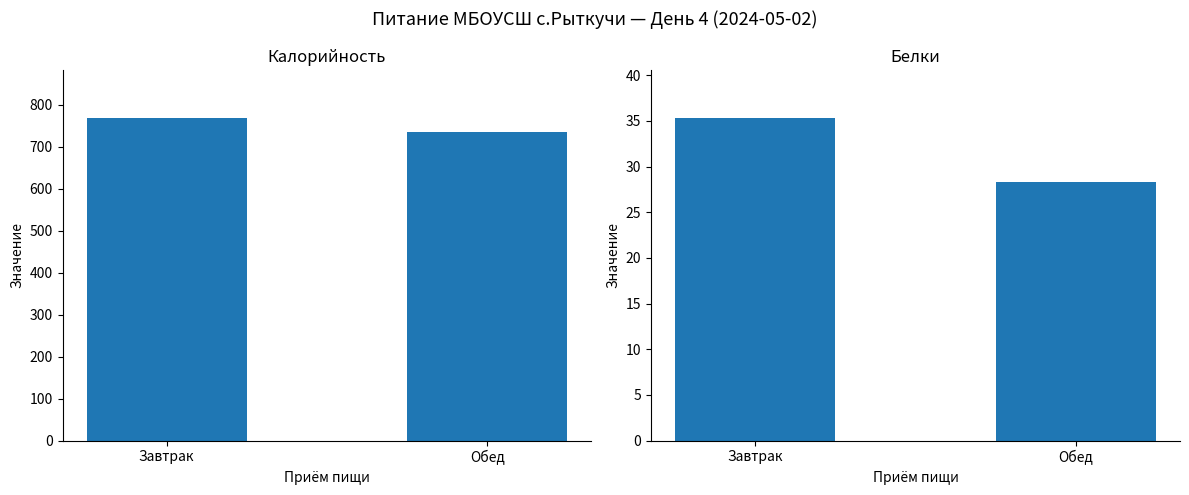

What is the label of the 1st bar from the left?

Завтрак